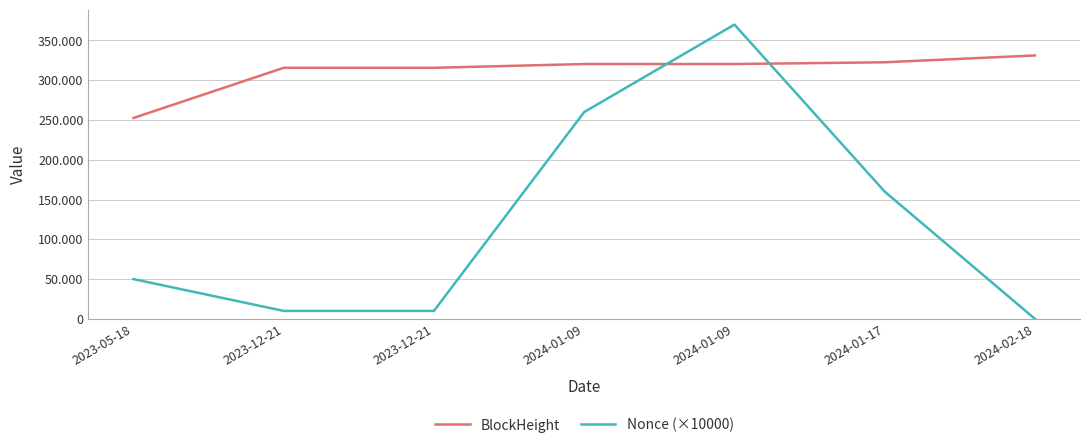

List the labels in order of Nonce (×10000) value, smallest first.

2024-02-18, 2023-12-21, 2023-12-21, 2023-05-18, 2024-01-17, 2024-01-09, 2024-01-09